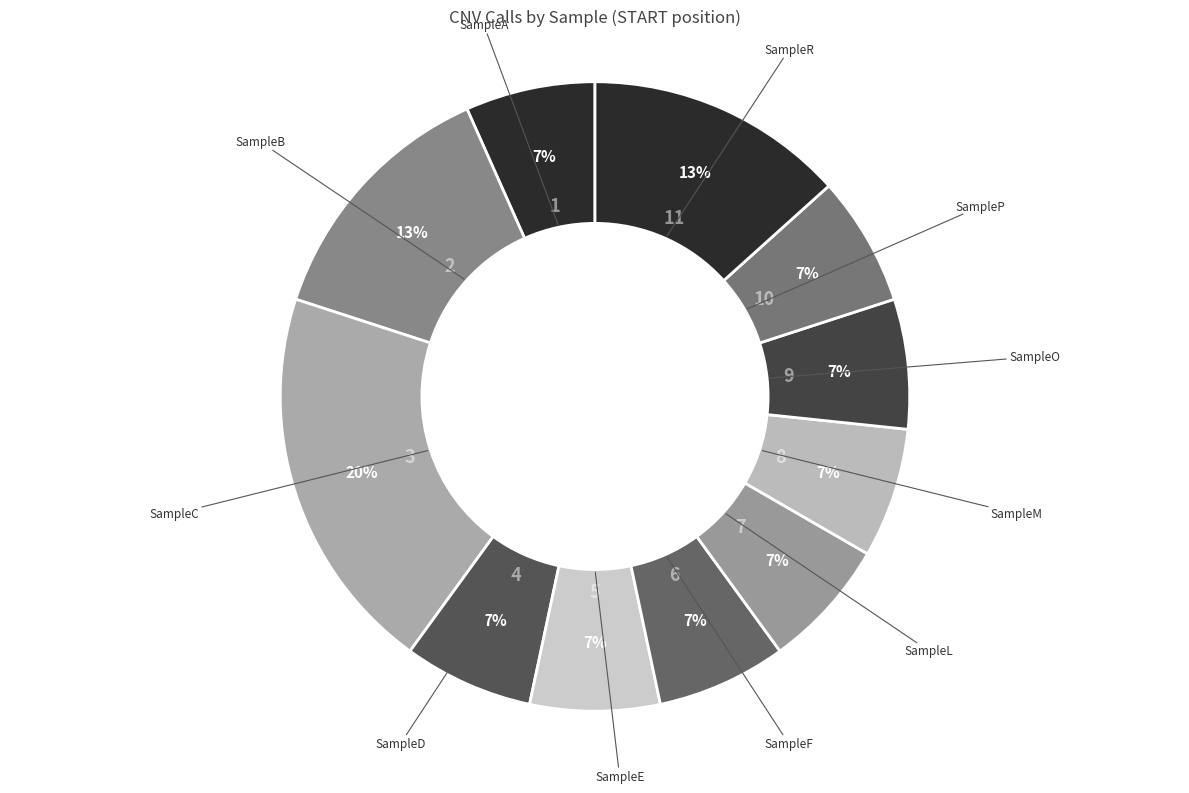

How many segments does this pie chart have?

11